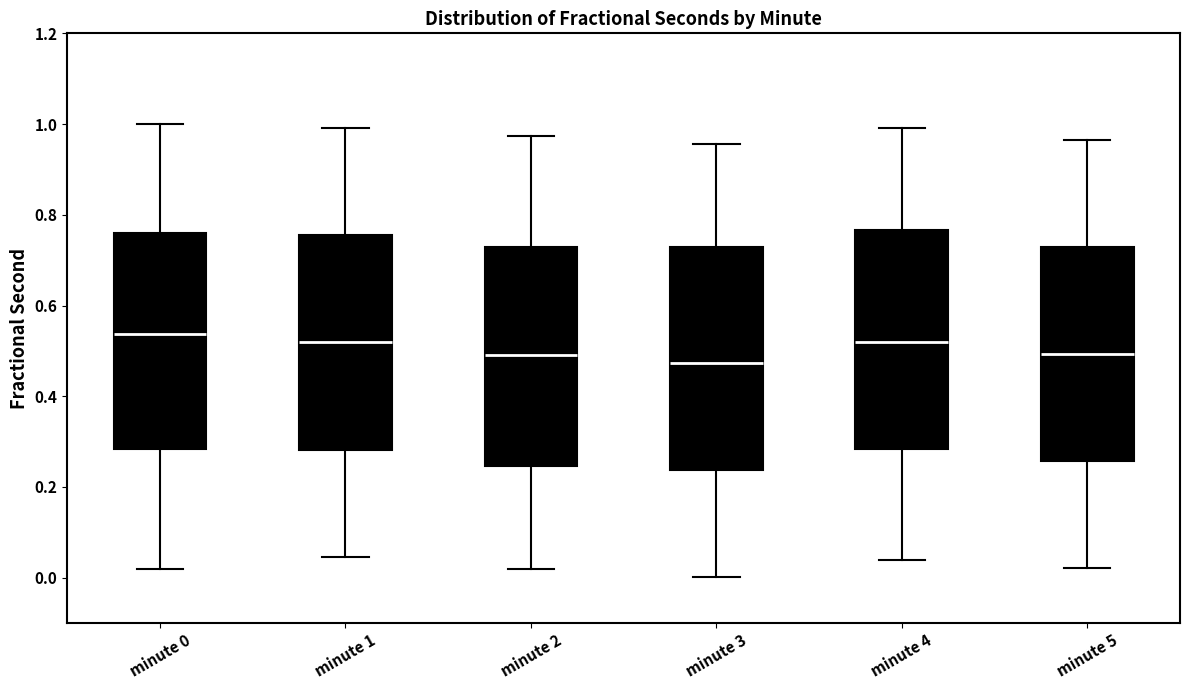

Reading left to right, transcribe this box plot: for each box, give where its median line is, the range the box spans, and where its two whiskers end, as read against the y-axis. The values are not printed on the chart, so give them approximately, as read against the axis.

minute 0: median 0.54, box 0.28 to 0.76, whiskers 0.02 to 1.00
minute 1: median 0.52, box 0.28 to 0.76, whiskers 0.04 to 1.00
minute 2: median 0.50, box 0.24 to 0.72, whiskers 0.02 to 0.98
minute 3: median 0.48, box 0.24 to 0.72, whiskers 0.00 to 0.96
minute 4: median 0.52, box 0.28 to 0.76, whiskers 0.04 to 1.00
minute 5: median 0.50, box 0.26 to 0.72, whiskers 0.02 to 0.96